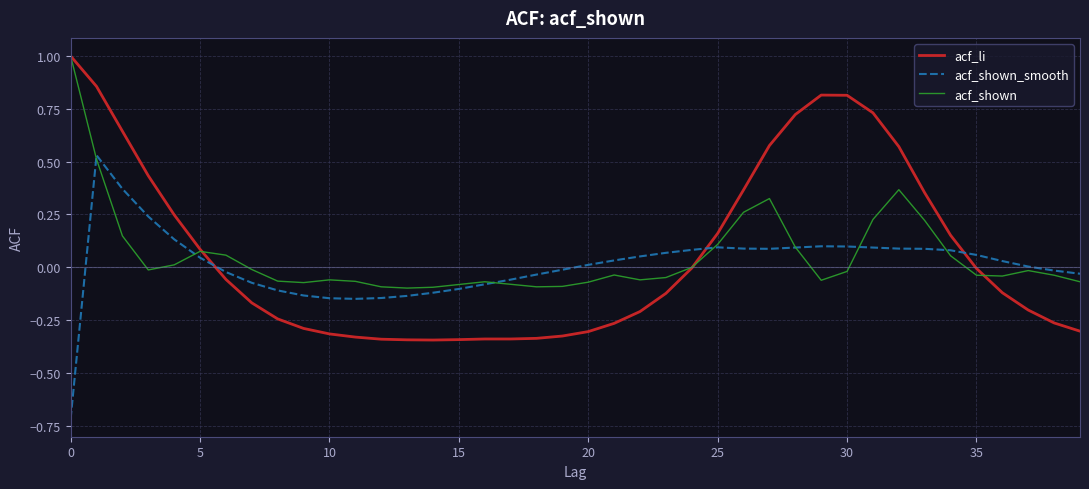

After their last crossing, which series has the higher values: acf_li or acf_shown_smooth?

acf_shown_smooth